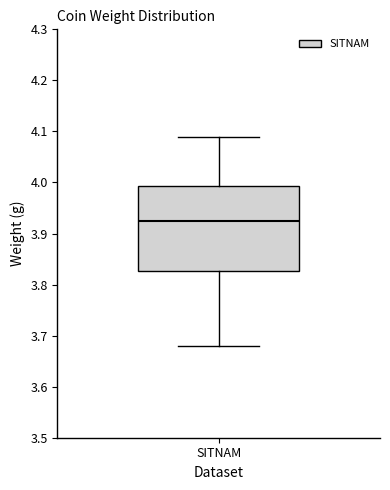

Transcribe this box plot: give where the median line is, the range the box spans, and where the two whiskers end, as read against the y-axis. The values are not printed on the chart, so give them approximately, as read against the axis.

median 3.93, box 3.83 to 3.99, whiskers 3.68 to 4.09